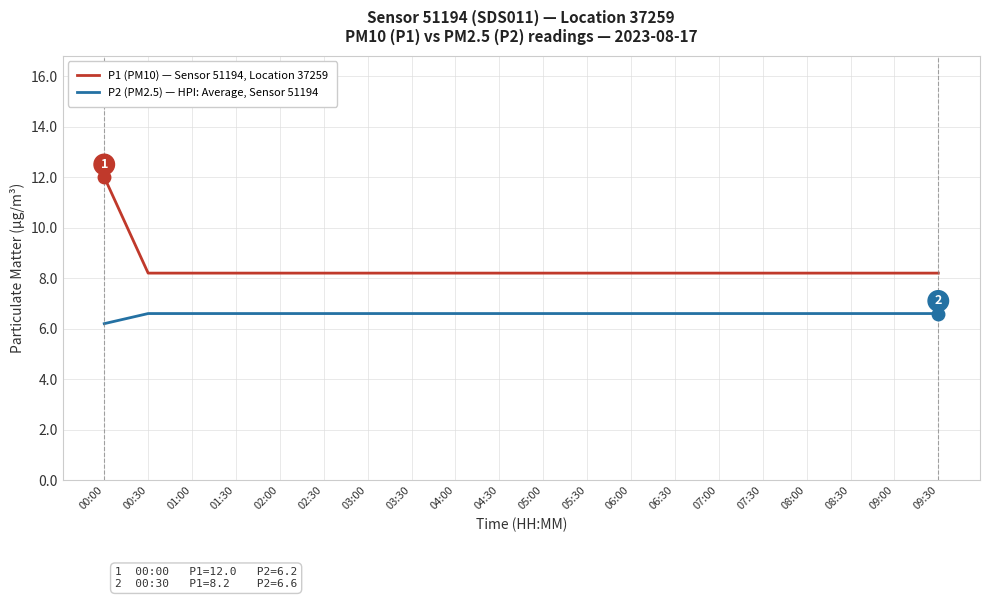

Which series has the widest spread of values?

P1 (PM10) — Sensor 51194, Location 37259